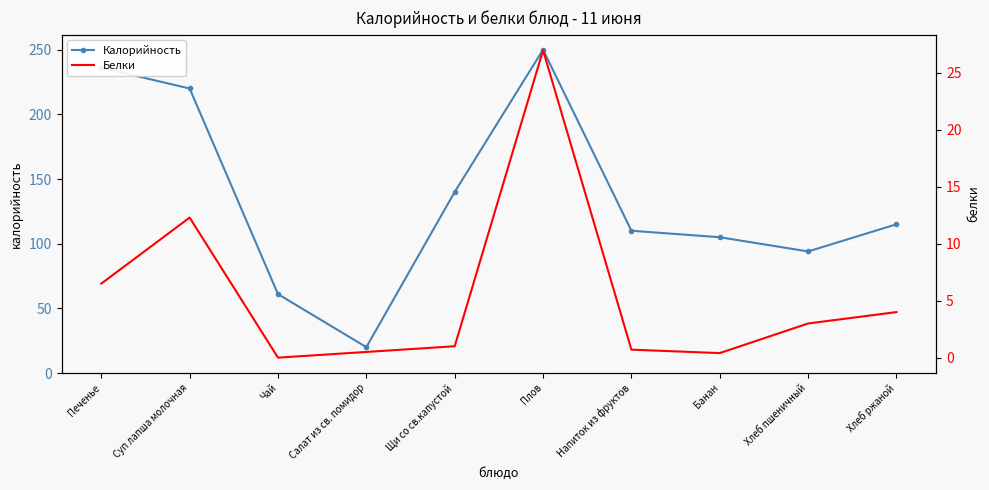

Where is the first local minimum for Калорийность?

Салат из св. помидор